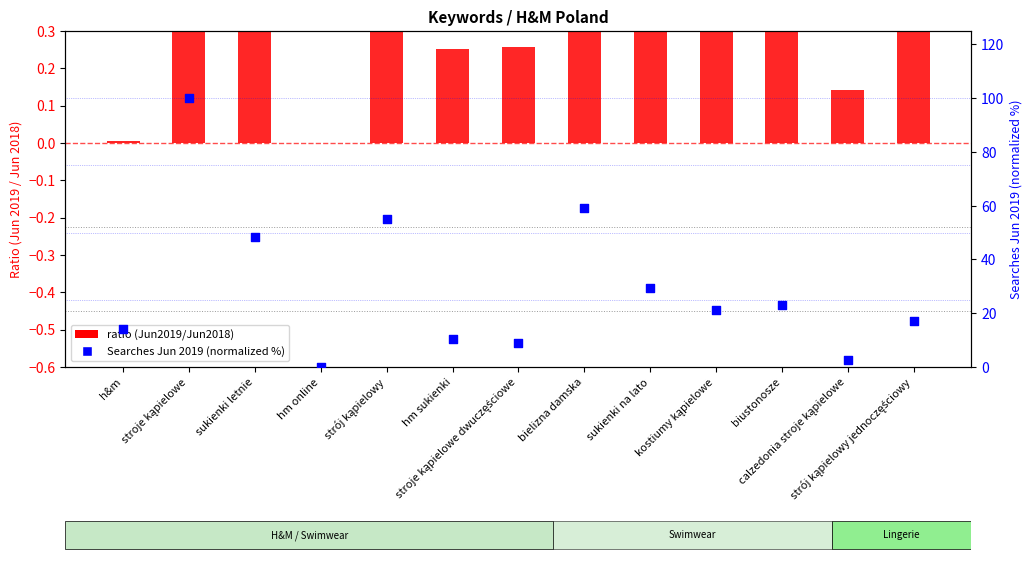

Which series reaches the maximum Y coordinate?

Searches Jun 2019 (normalized %)